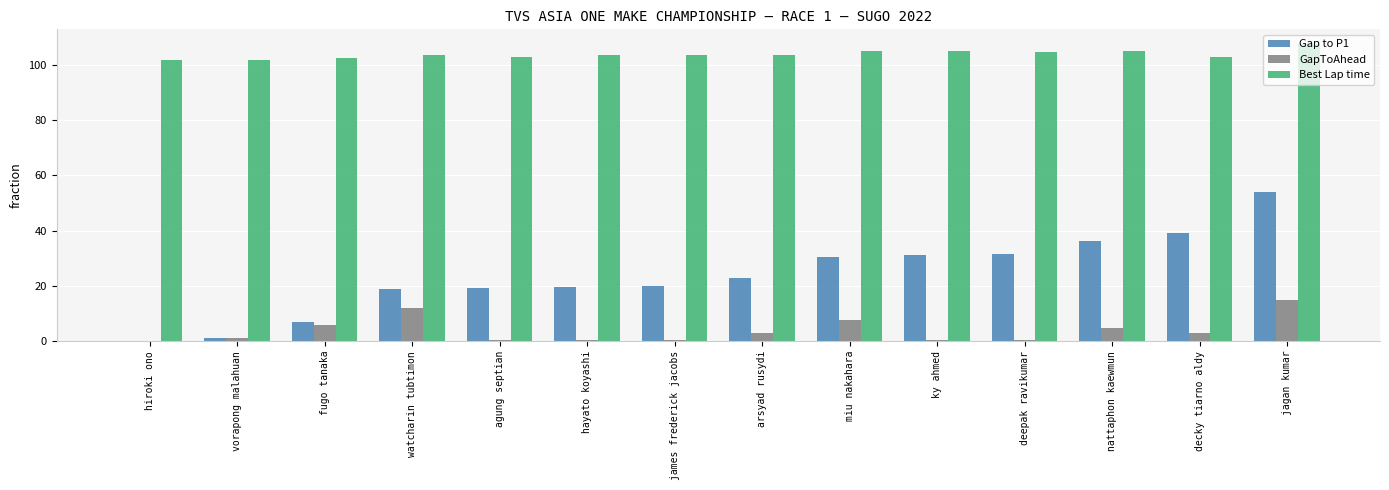

At which category is the sum across all series the highest?

jagan kumar